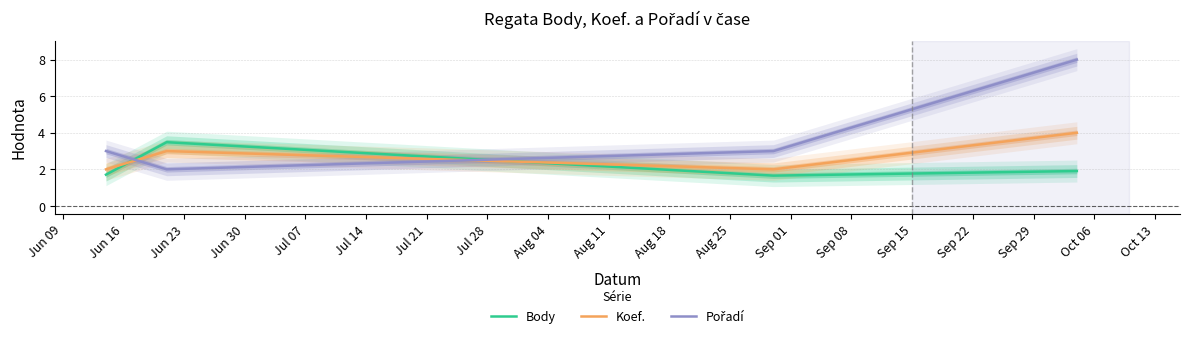

What is the difference between the highest and lowest values at Jun 23?

1.3